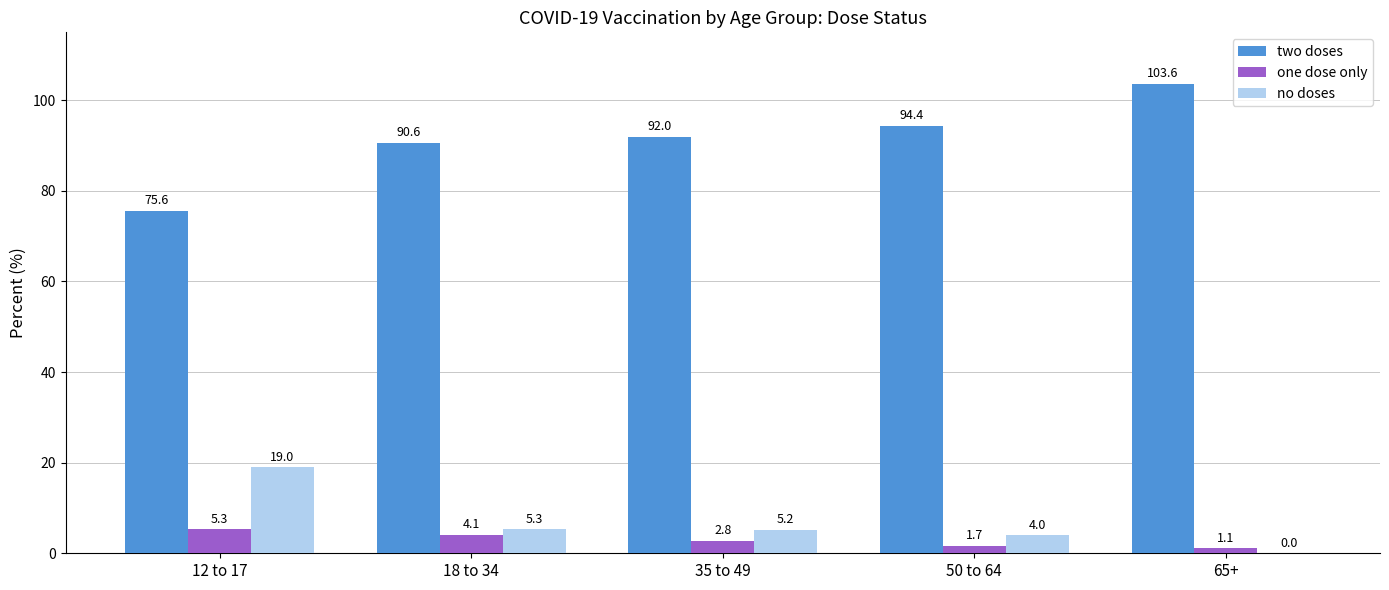

Are the bars grouped side by side (vs. stacked)?

Yes